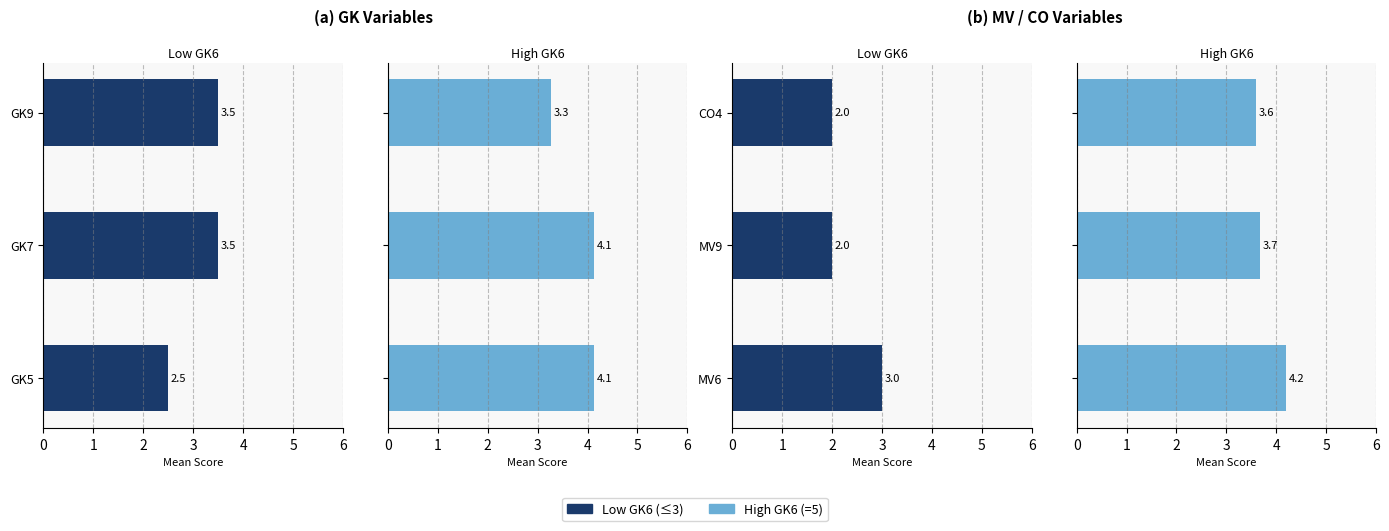

What is the minimum value for Rating 3 (Low)?

2.0